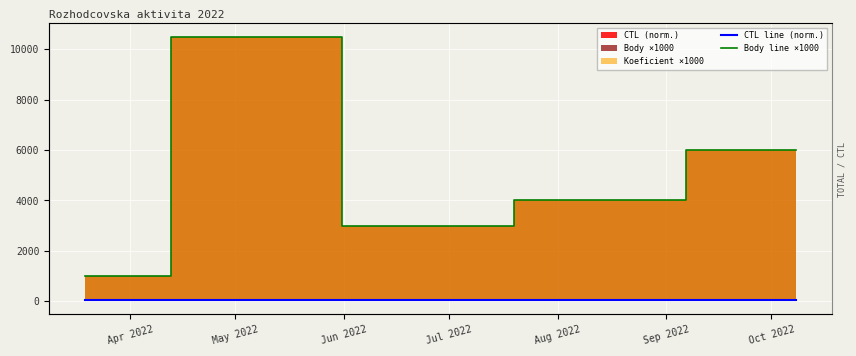

Which series has the largest total across all categories?

Body line ×1000